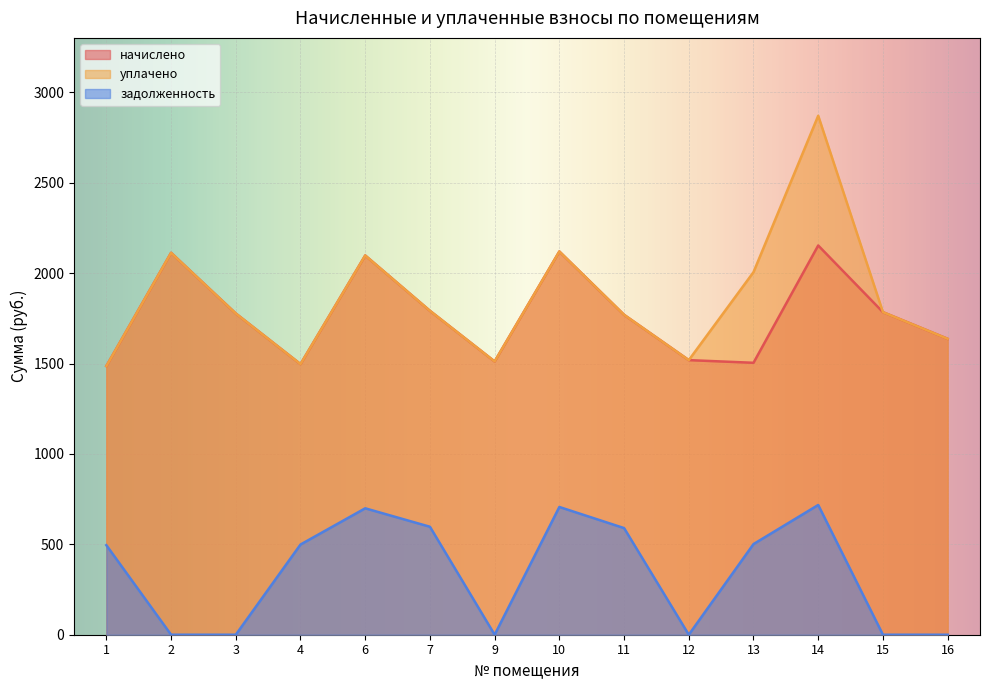

What are all the series names shown in the legend?

начислено, уплачено, задолженность